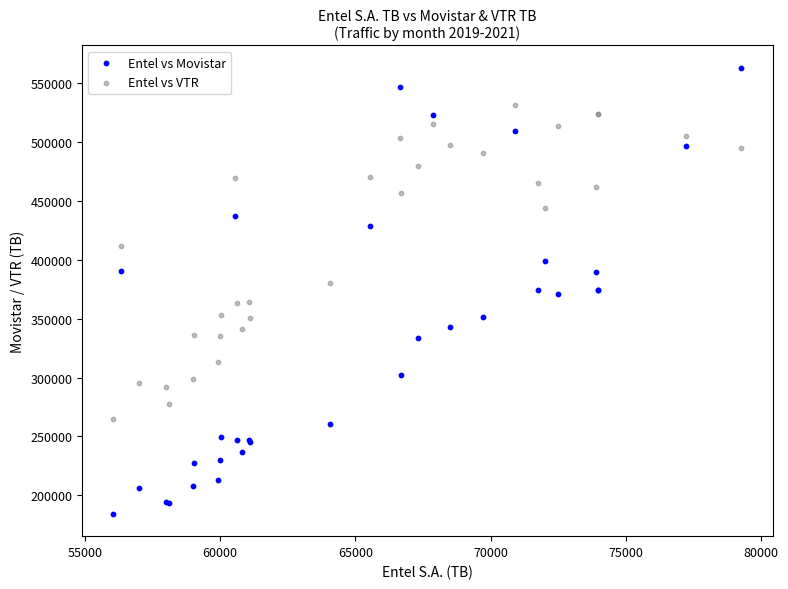

Which series contains the lowest Y value?

Entel vs Movistar